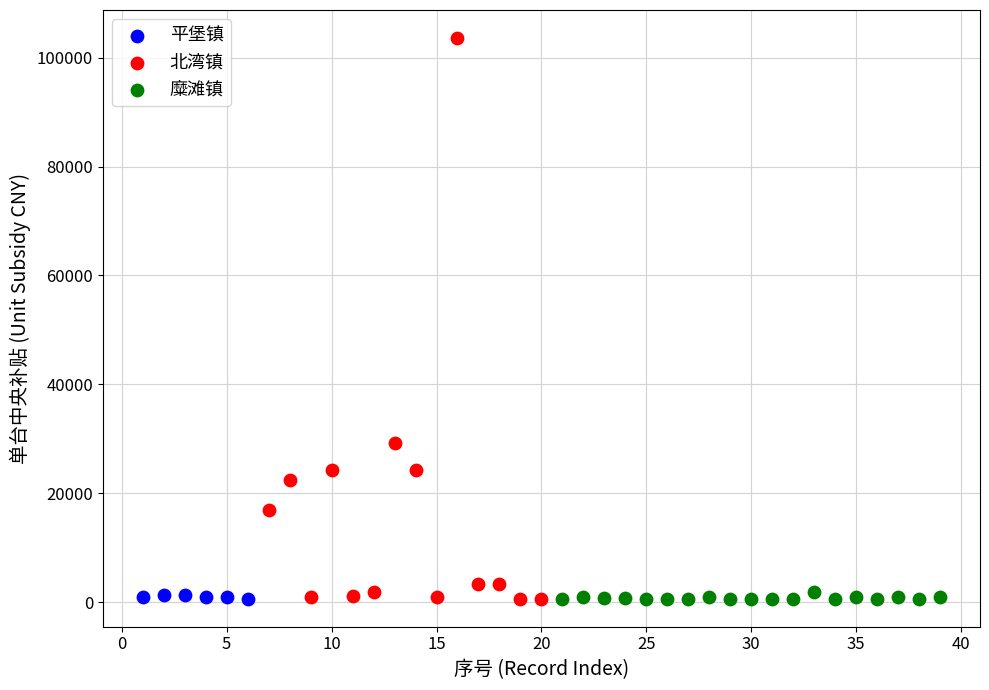

Which series contains the highest Y value?

北湾镇